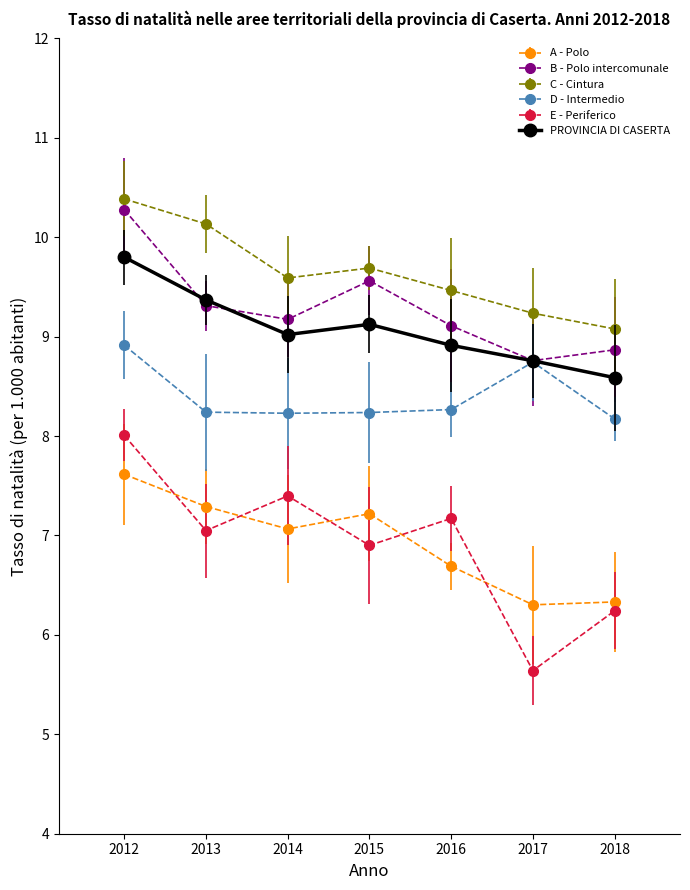

What is the difference between the highest and lowest values at 2016?

2.8